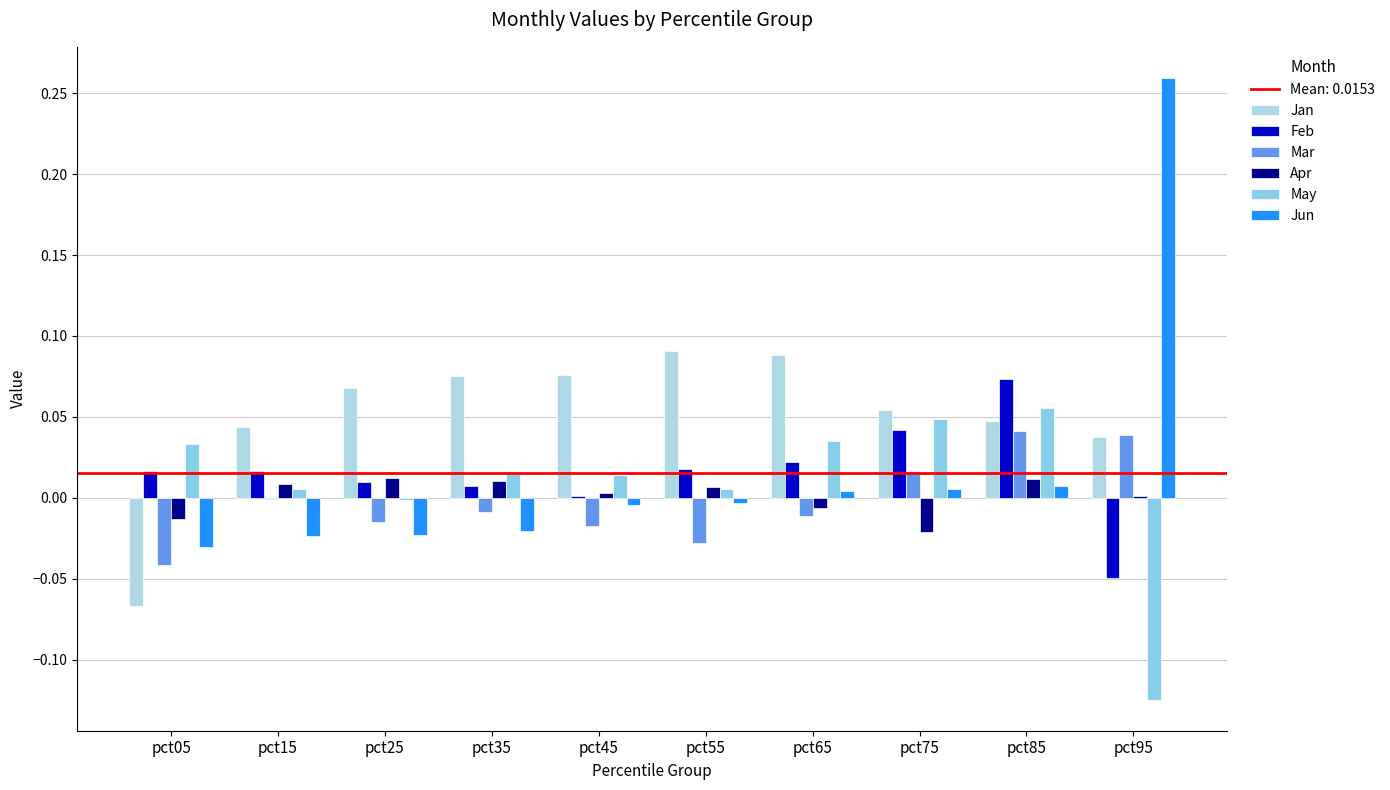

Count the number of data series in this chart.

6